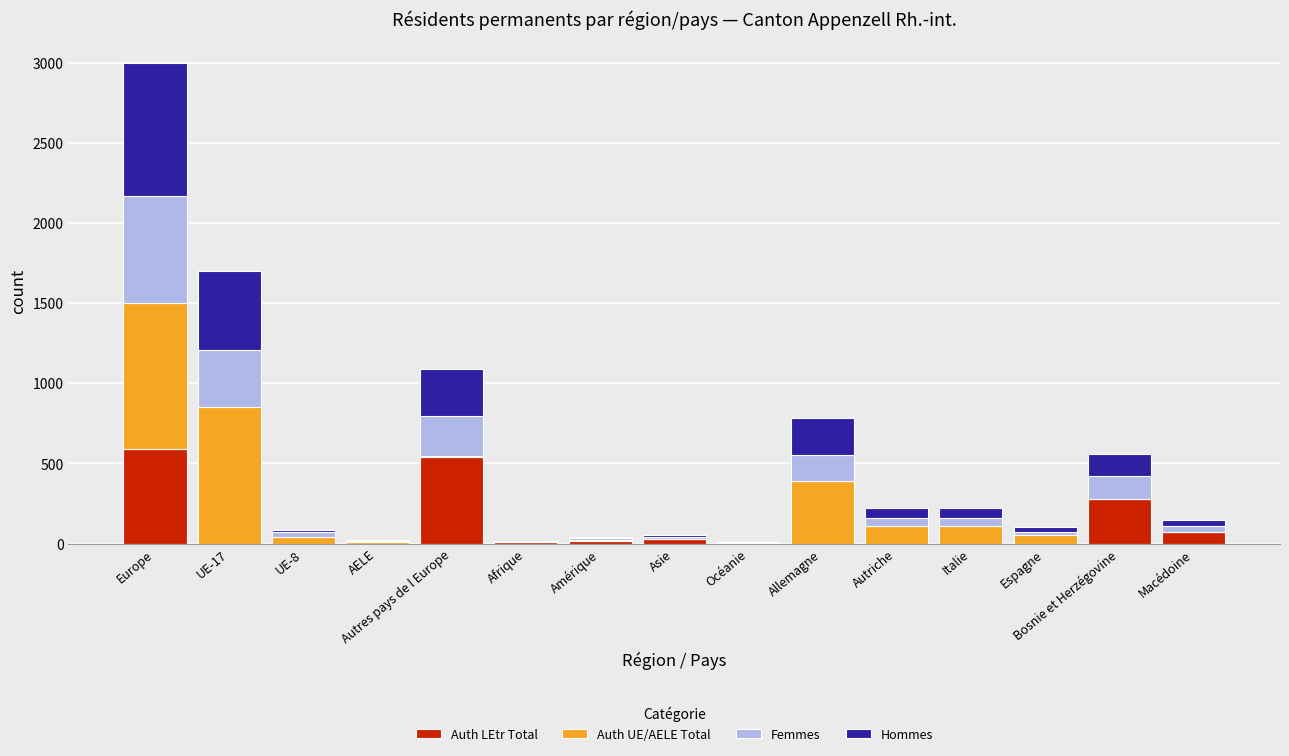

What is the total value across all series at Europe?

2998